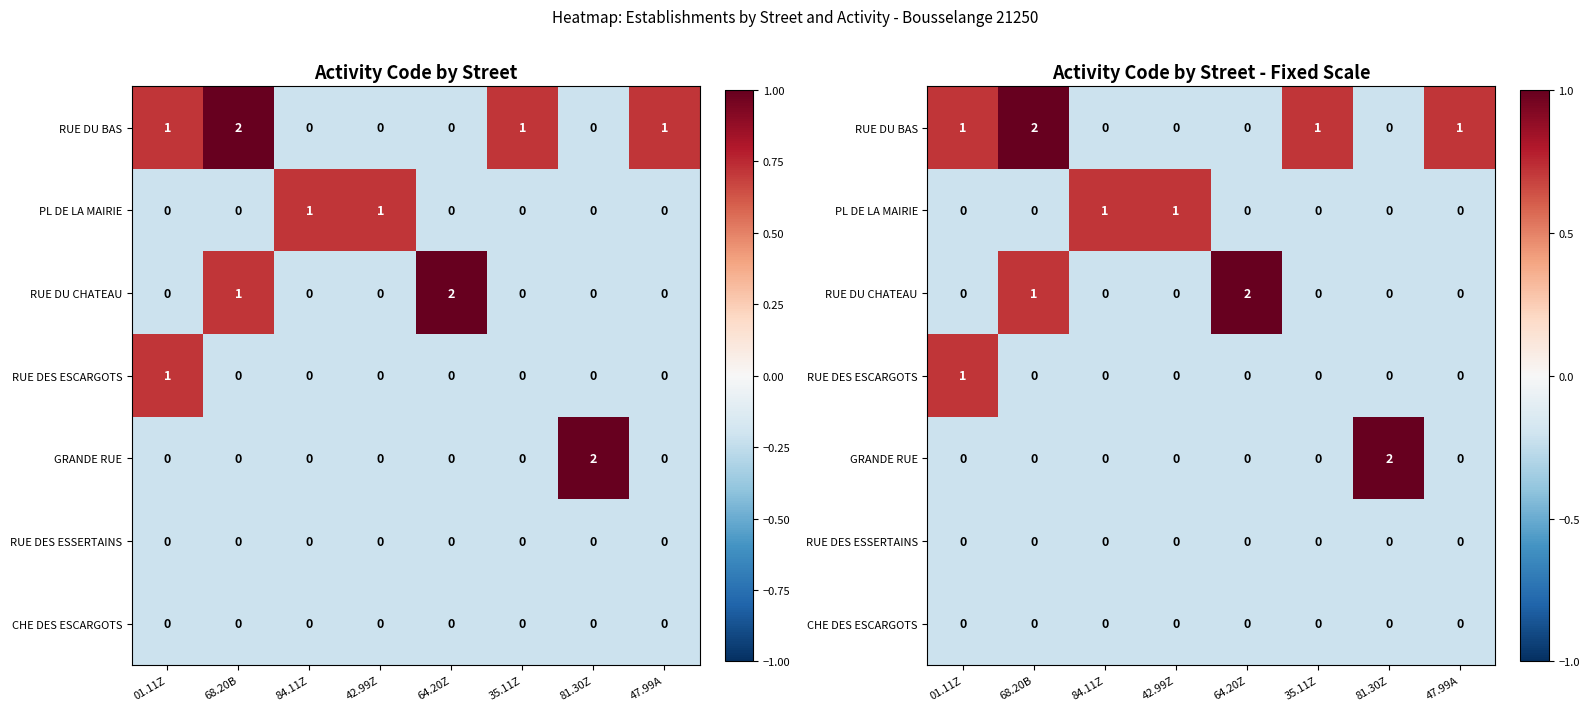

Rank the categories by CHE DES ESCARGOTS value from lowest to highest.

01.11Z, 68.20B, 84.11Z, 42.99Z, 64.20Z, 35.11Z, 81.30Z, 47.99A